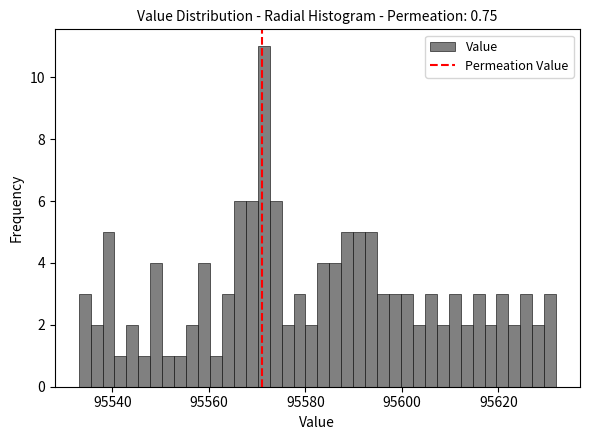

Read against the x-axis, roughly where is the centre of the tallest bar?

95572